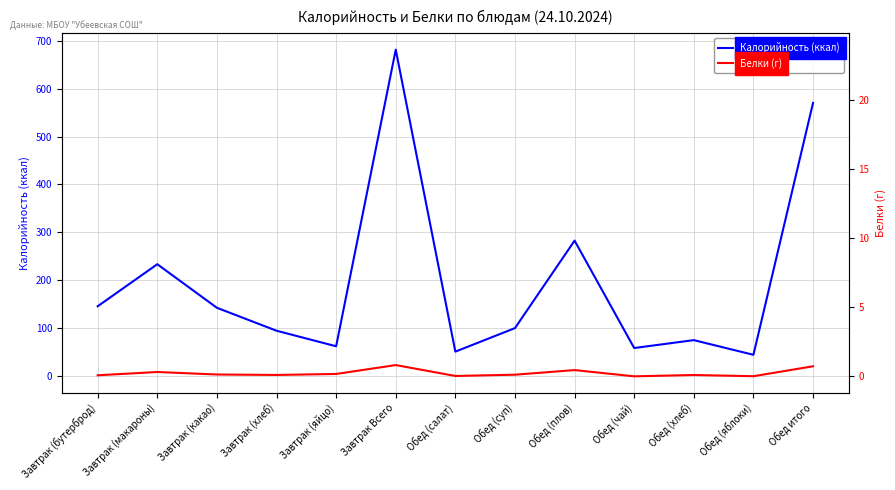

The Калорийность (ккал) series shows 78.9 at Обед (яблоки). True or false?

False